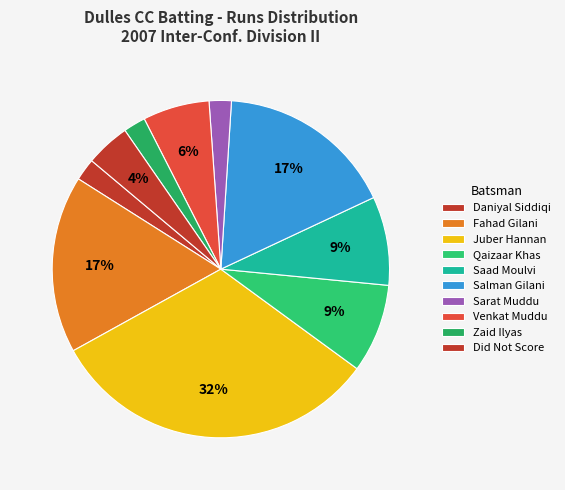

The Saad Moulvi slice represents 1% of the pie. True or false?

False